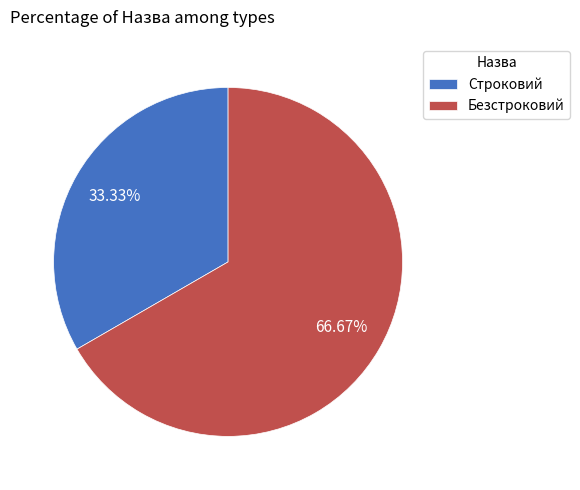

To the nearest percent, what percentage of the pie is Строковий?

33%